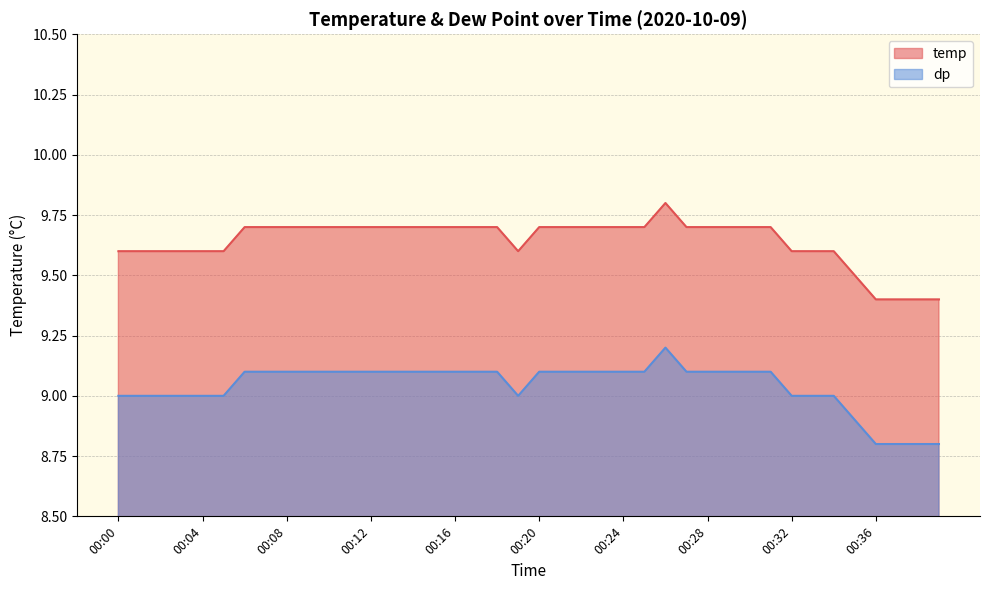

Is it true that dp equals 9.0 at 00:05?

True